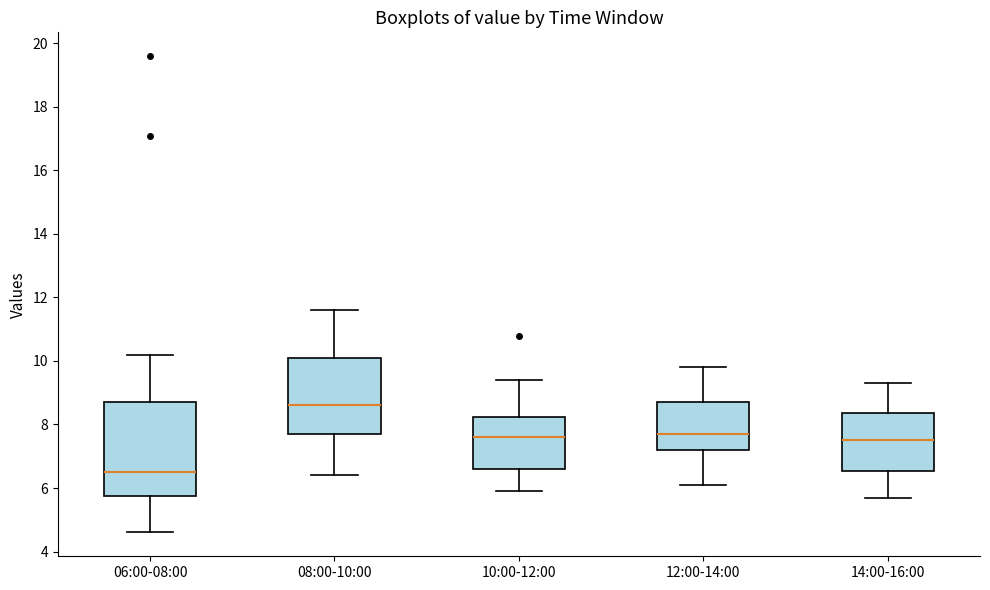

Which box has the highest median line?

08:00-10:00